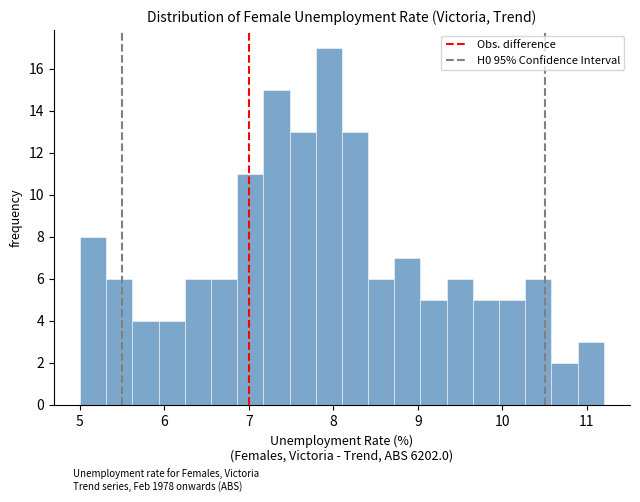

Around what value on the x-axis is the tallest bar? Give the approximate position of its centre, as read against the axis.

7.9